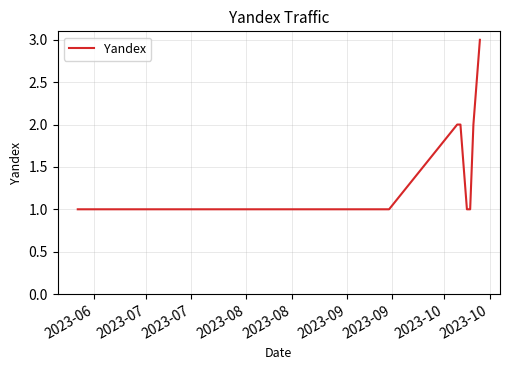

What is the greatest value displayed?

3